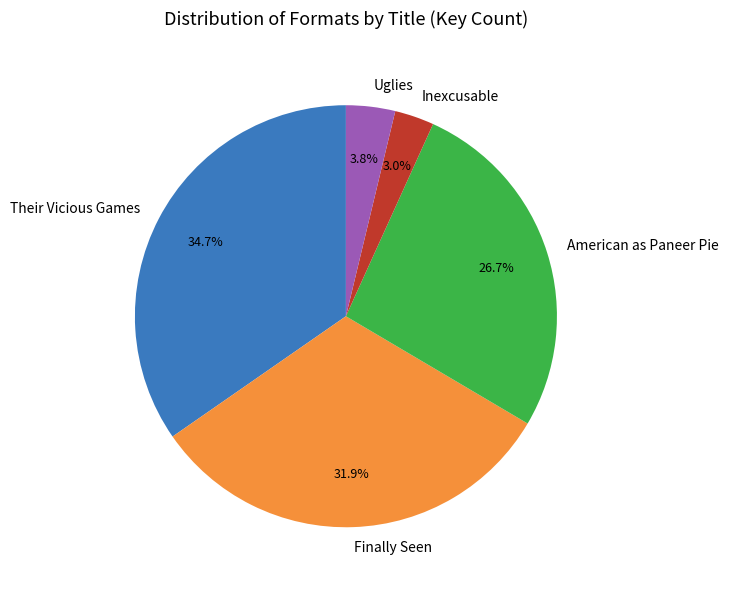

How many segments does this pie chart have?

5